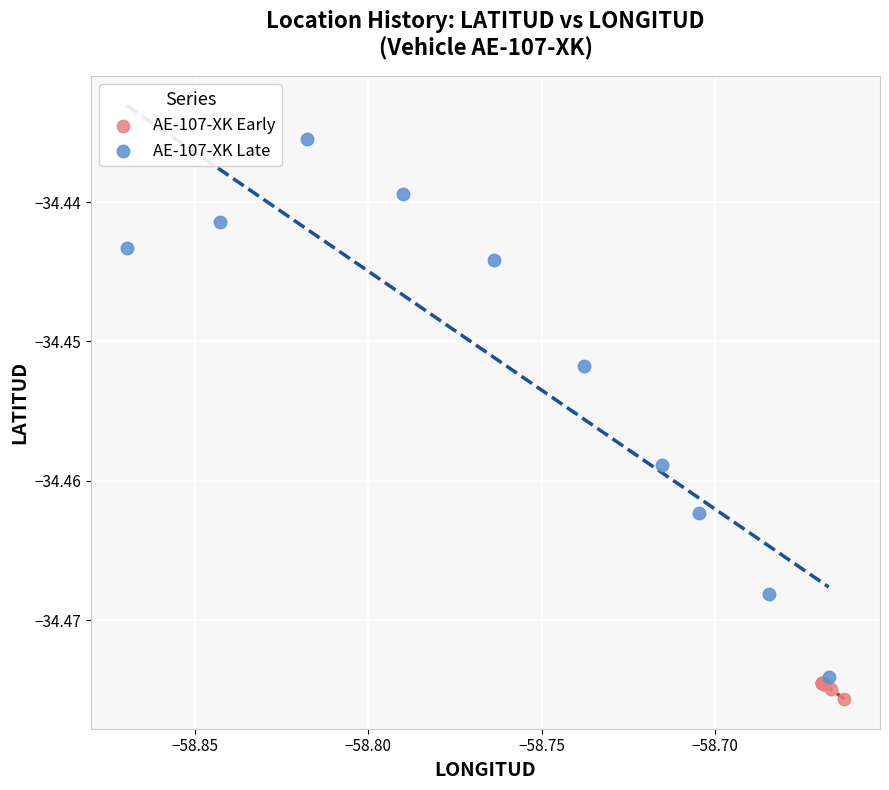

Which series has the largest Y range (max minus min)?

AE-107-XK Late